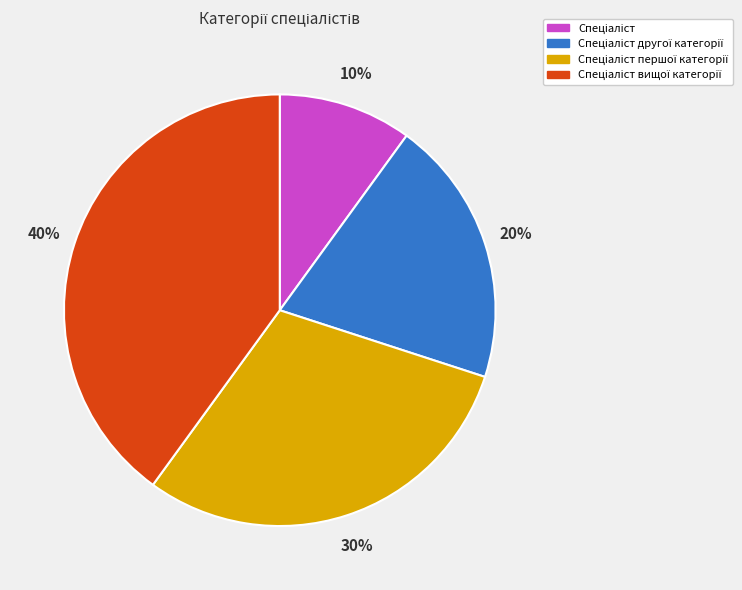

Is there any slice that represents more than half of the pie?

No